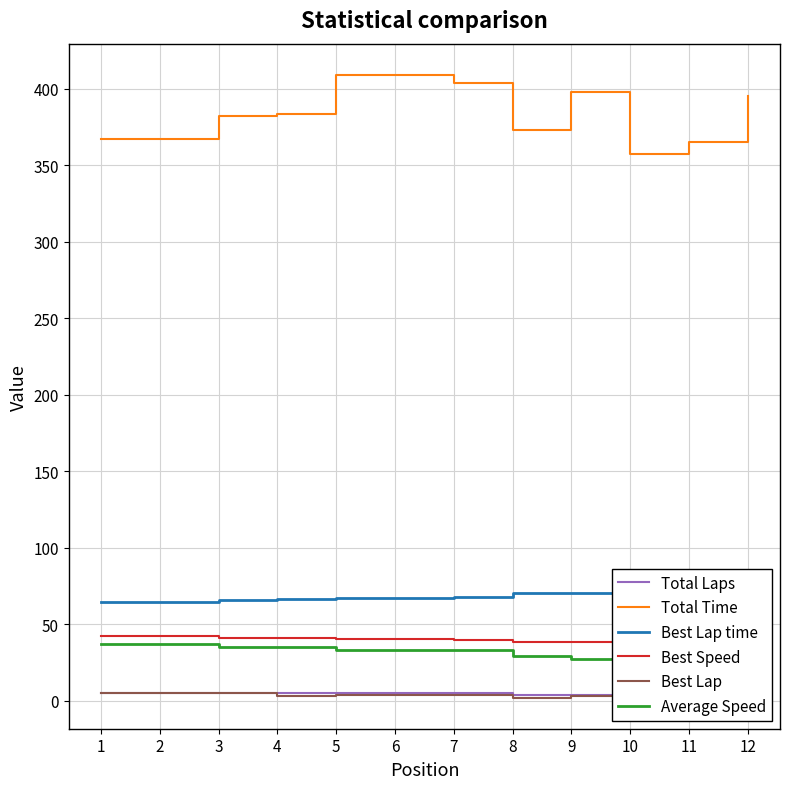

The value of Best Lap time at 1 is 64.2. True or false?

True